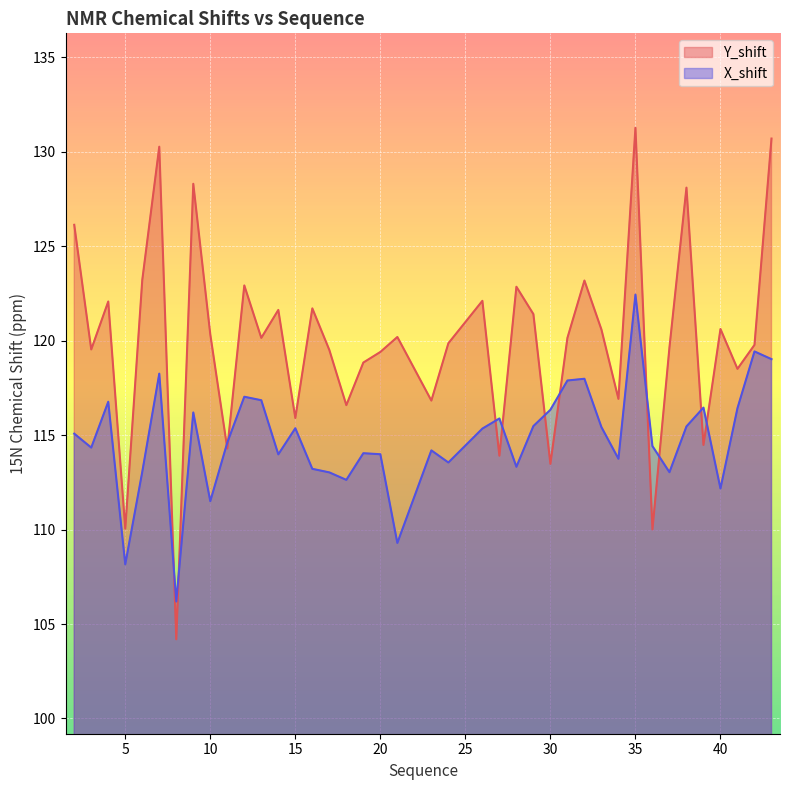

Rank the series by their maximum value, from lowest to highest.

X_shift, Y_shift